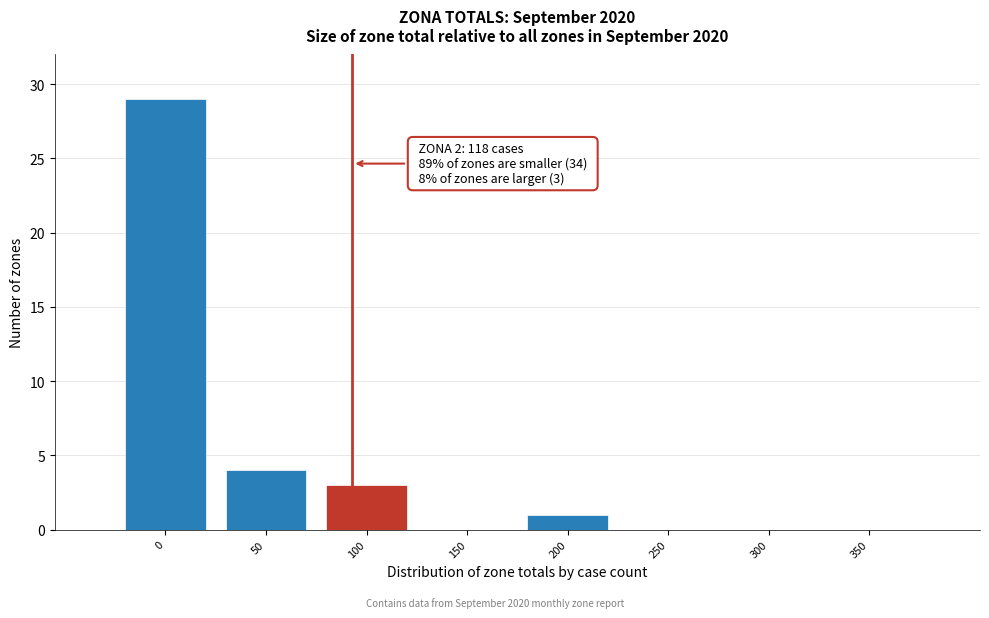

Reading left to right, extract all data points from this chart.

0=29	50=4	100=3	150=0	200=1	250=0	300=0	350=0